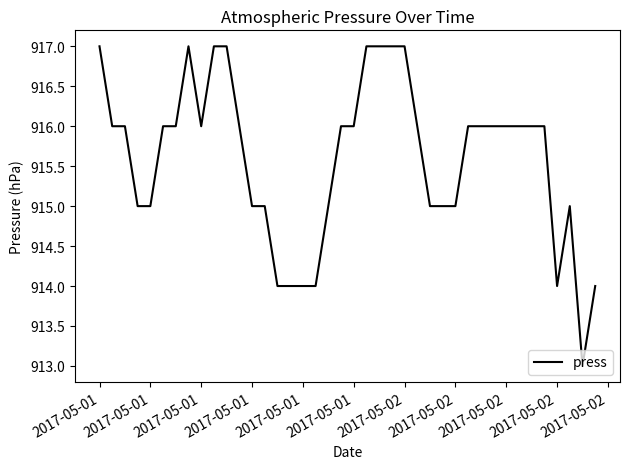

Does the chart display data point markers on the line(s)?

No